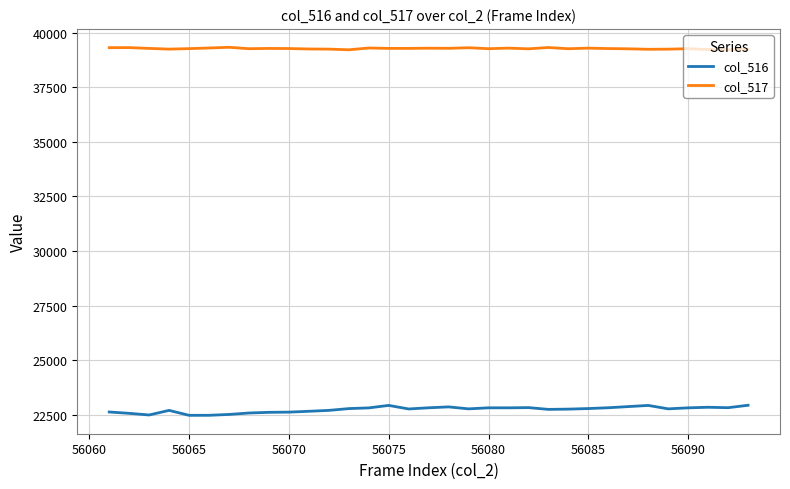

True or false: col_516 and col_517 cross at least once.

False